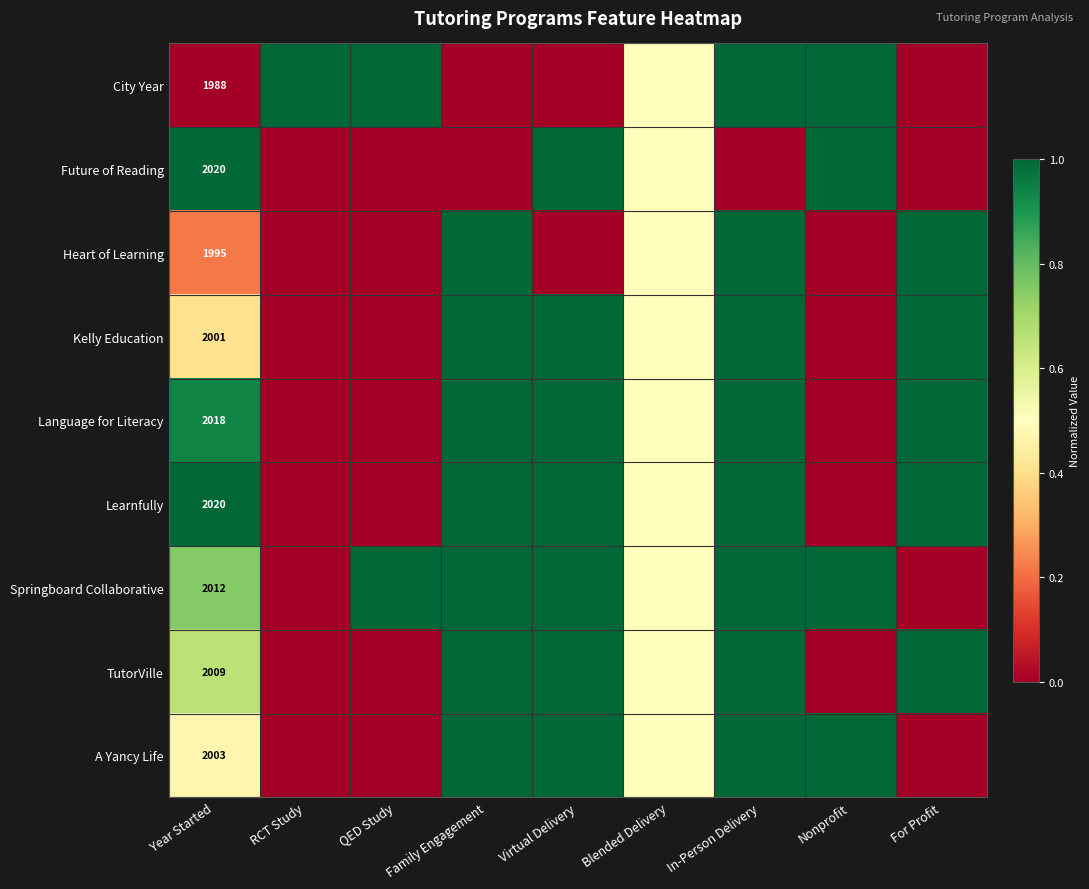

True or false: Springboard Collaborative has a value of 0.8 at Year Started.

True